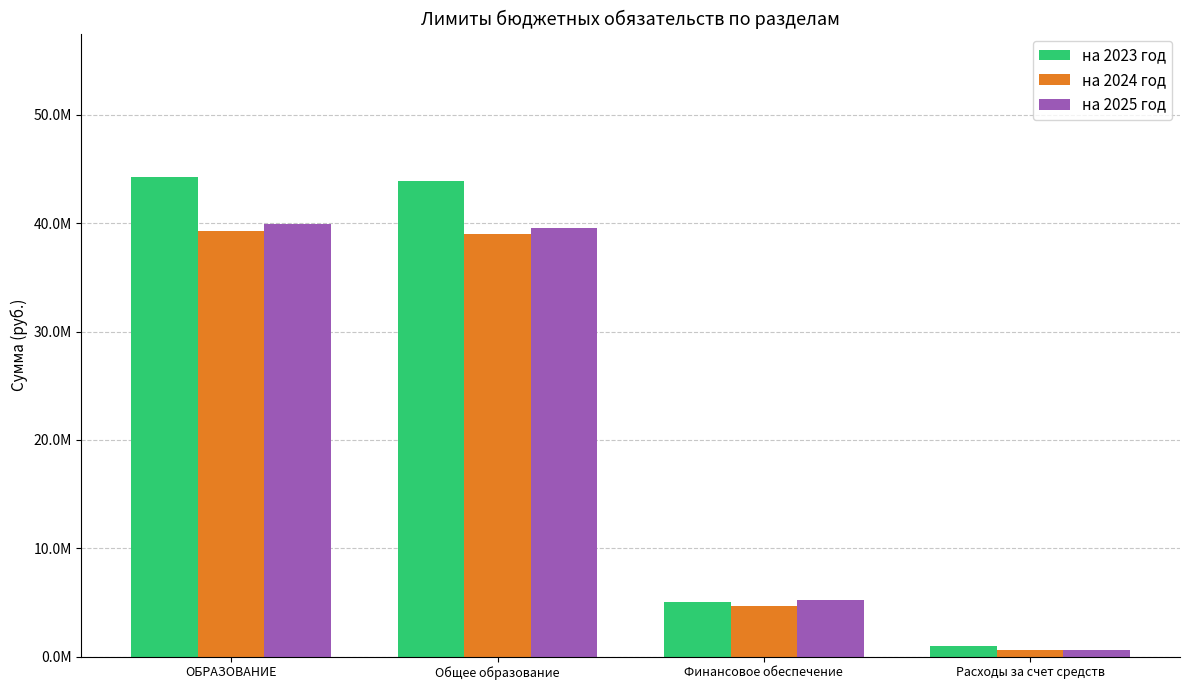

What are all the series names shown in the legend?

на 2023 год, на 2024 год, на 2025 год